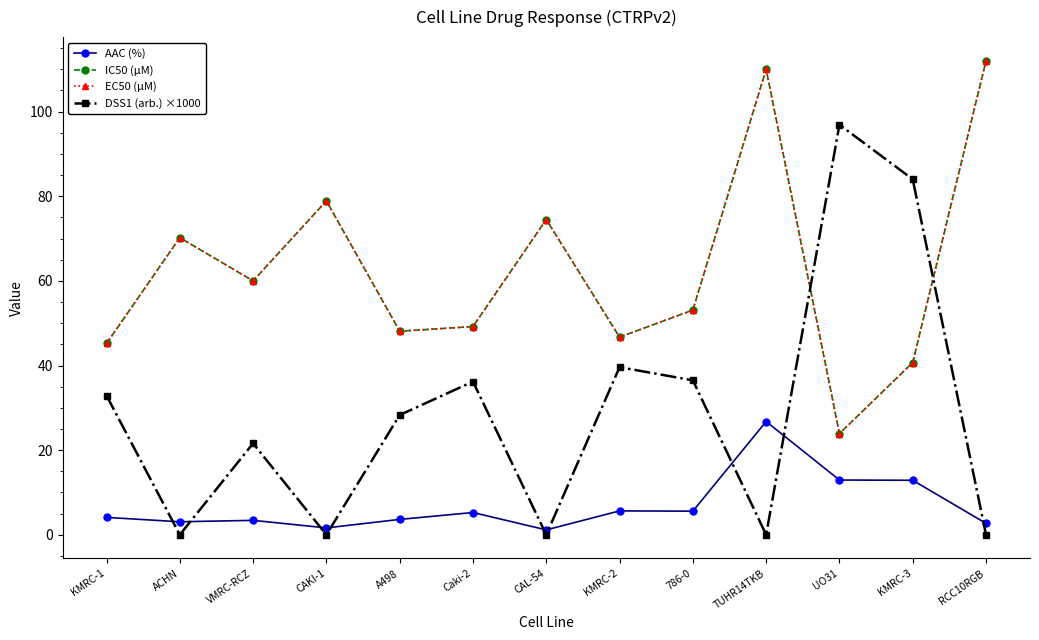

Which series has the largest range (max minus min)?

DSS1 (arb.) ×1000